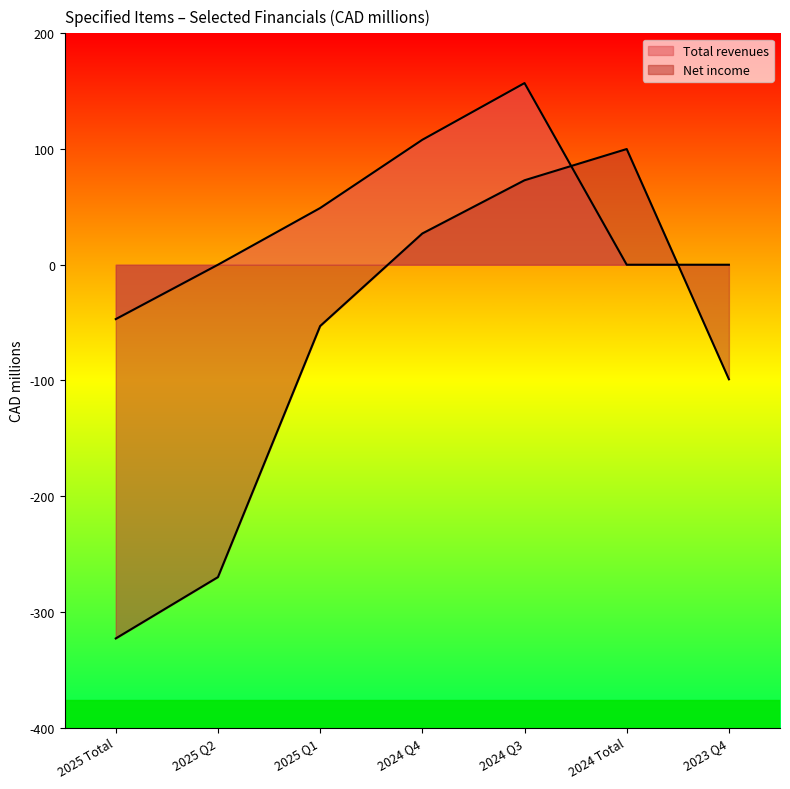

What is the label of the 5th point from the left?

2024 Q3